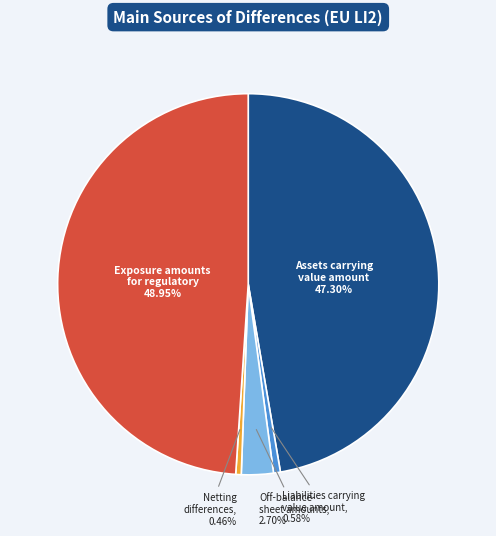

Is there a majority slice in this chart?

No